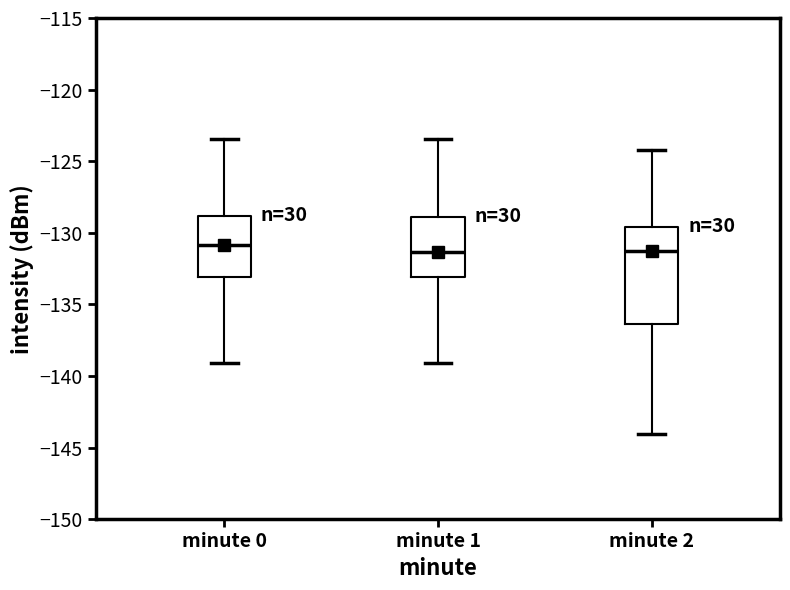

Which box is the tallest, from its lower edge to its upper edge?

minute 2